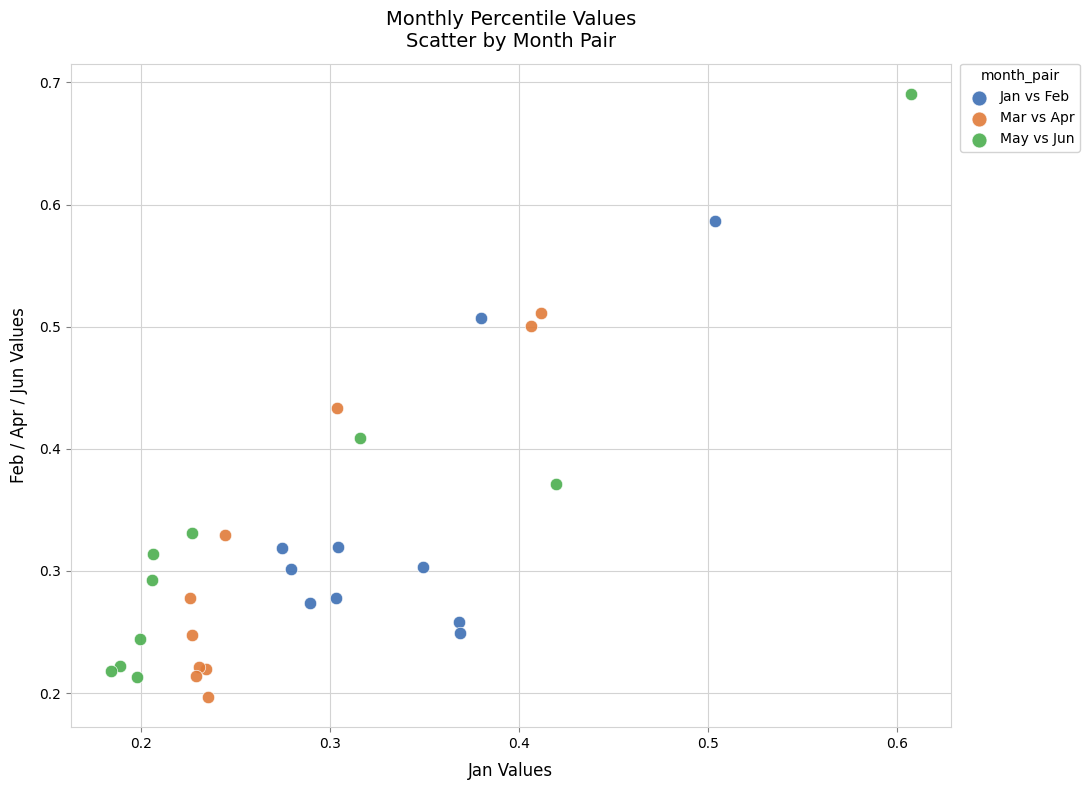

Which series reaches the maximum Y coordinate?

May vs Jun